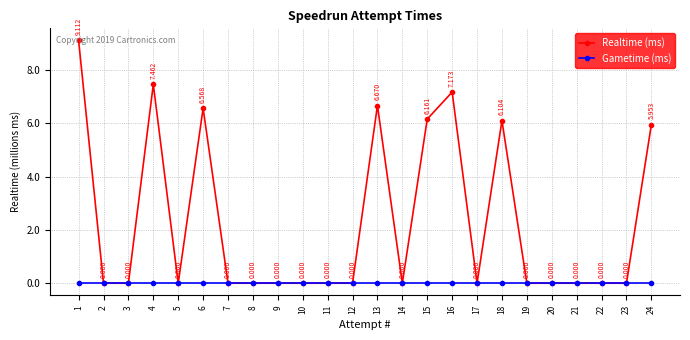

True or false: Gametime (ms) and Realtime (ms) cross at least once.

False